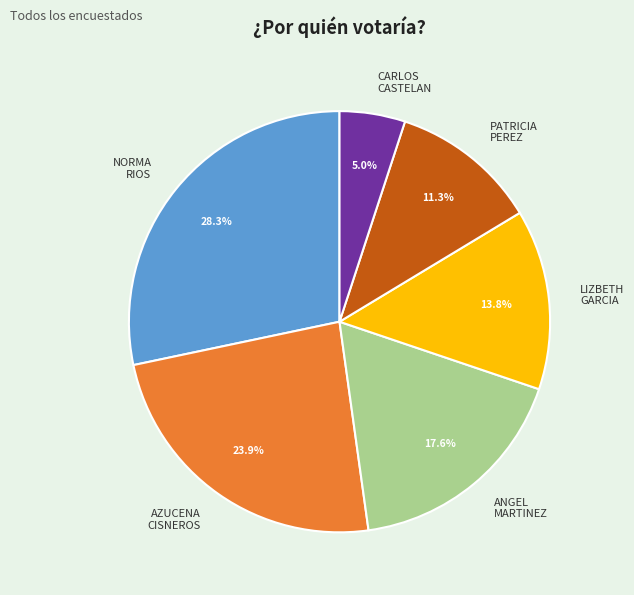

Combined, what portion of the pie is ANGEL MARTINEZ and CARLOS CASTELAN?

22.6%